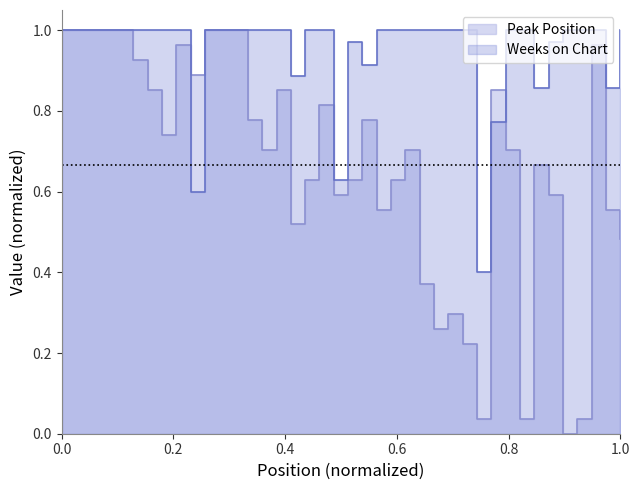

Does the chart display data point markers on the line(s)?

No